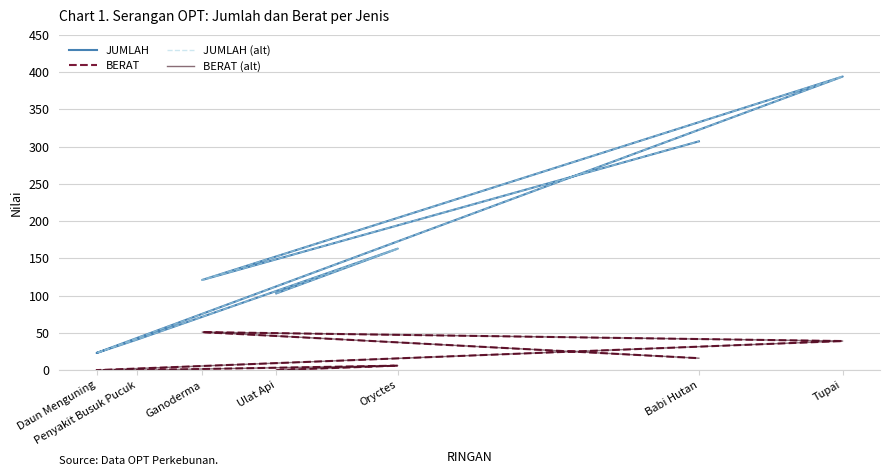

In BERAT, how many points are higher than both neighbors (excluding endpoints)?

2